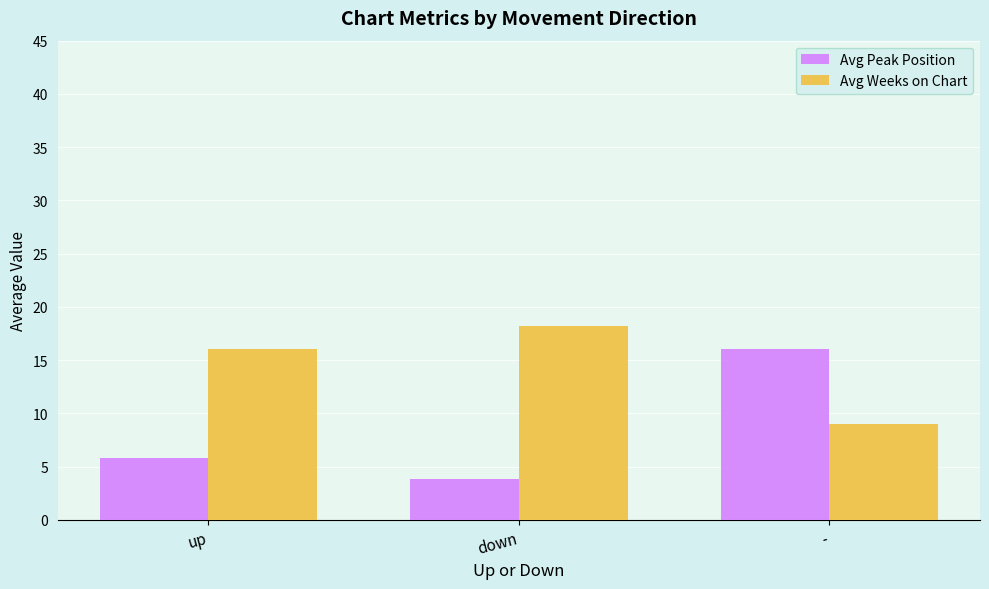

Is it true that Avg Weeks on Chart equals 5.3 at -?

False